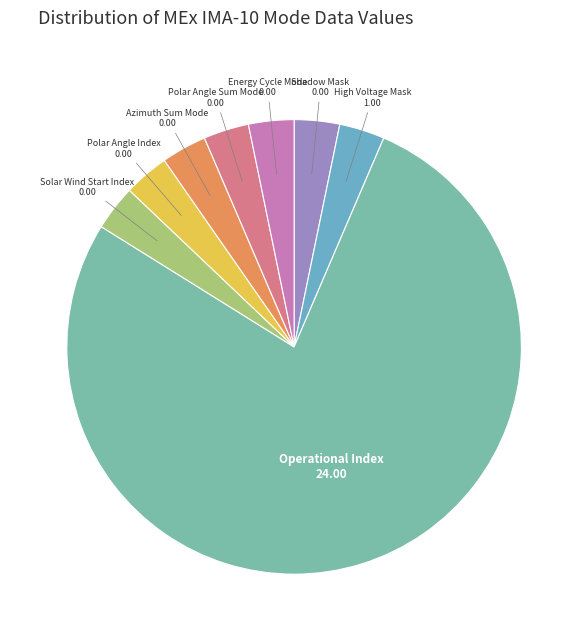

True or false: Solar Wind Start Index accounts for 16% of the total.

False